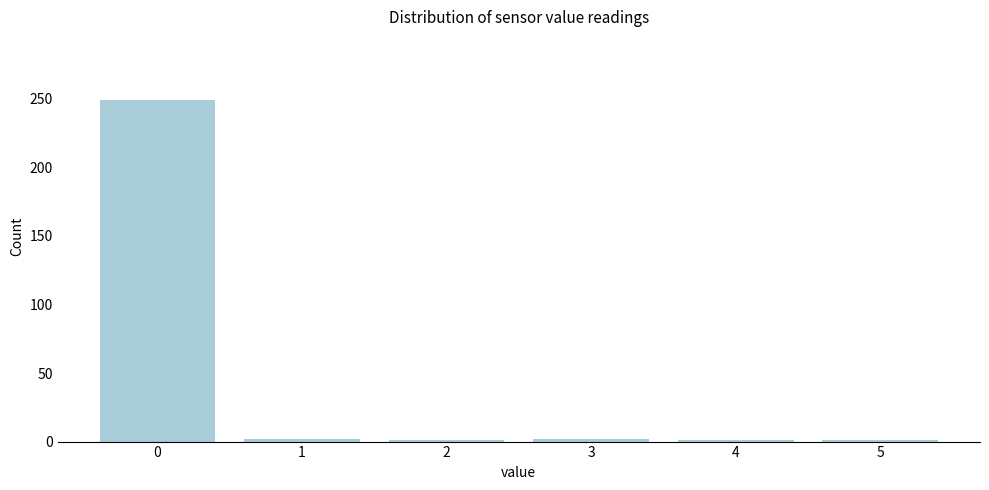

What is the greatest value displayed?

249